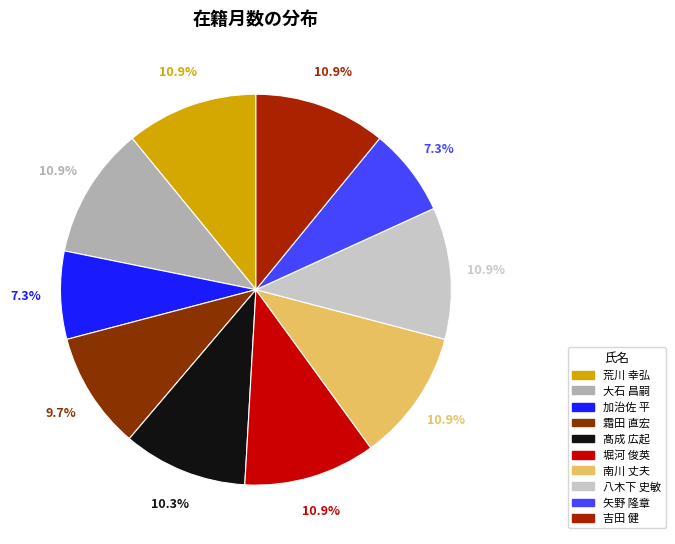

Does 髙成 広起 represent more than half of the total?

No